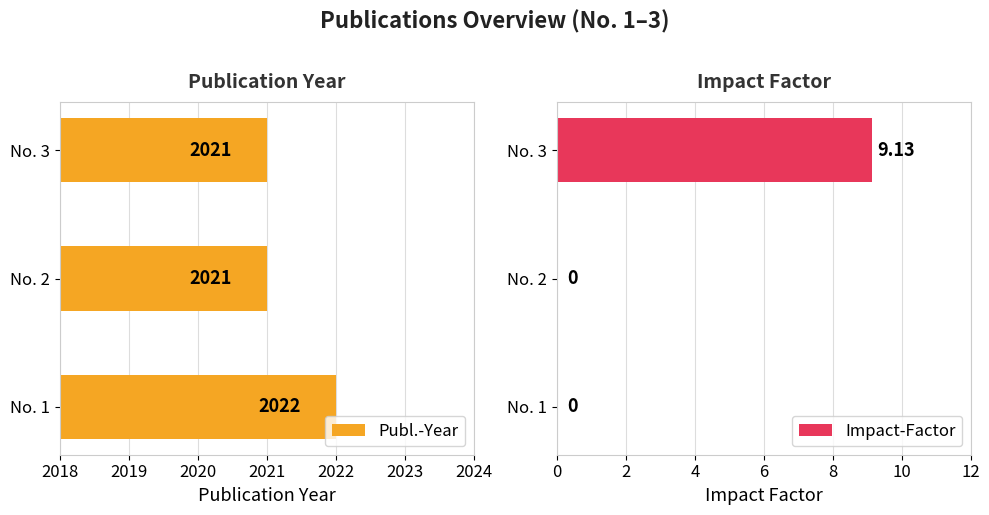

Is it true that Publ.-Year equals 2021 at No. 3?

True